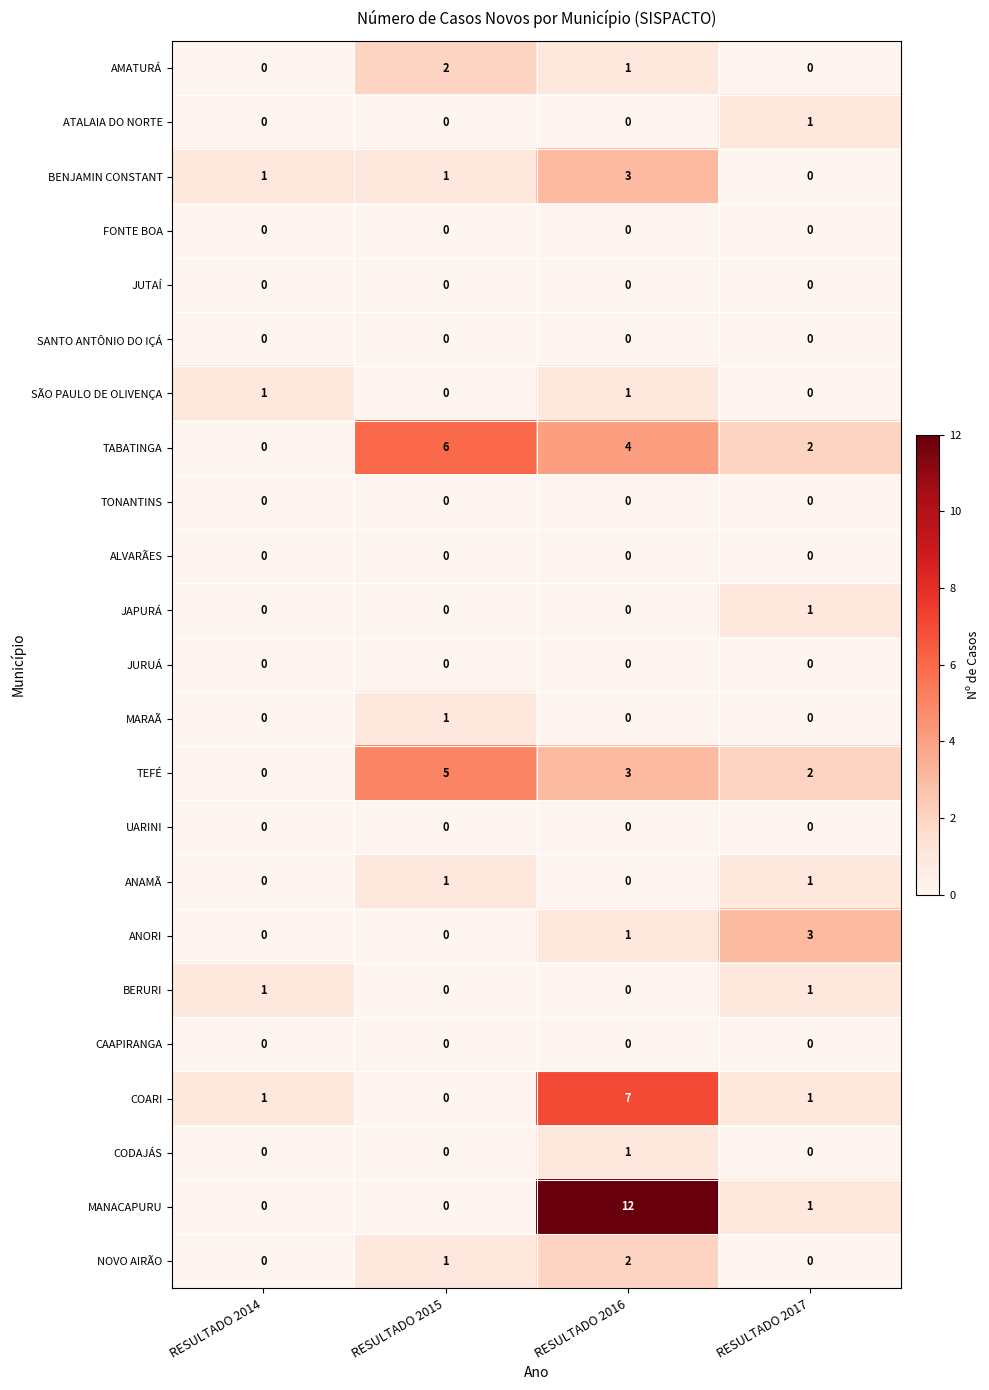

How many data points does each series have?

4